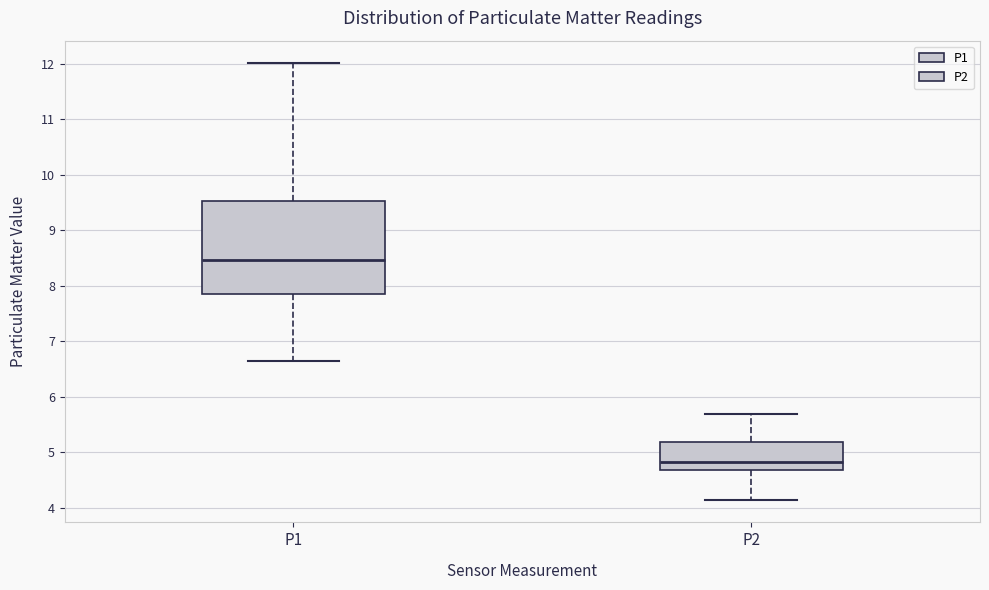

Reading left to right, transcribe this box plot: for each box, give where its median line is, the range the box spans, and where its two whiskers end, as read against the y-axis. The values are not printed on the chart, so give them approximately, as read against the axis.

P1: median 8.5, box 7.9 to 9.5, whiskers 6.7 to 12.0
P2: median 4.8, box 4.7 to 5.2, whiskers 4.1 to 5.7